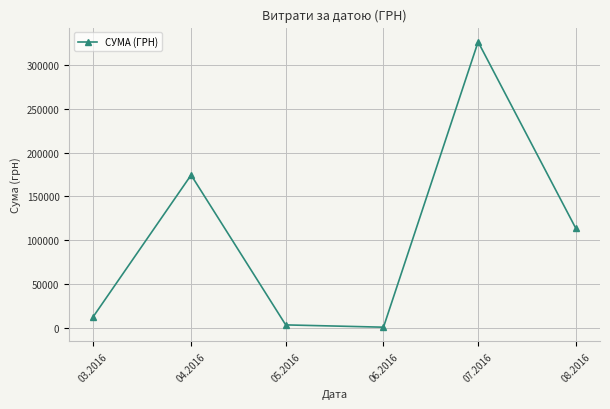

What is the value of the 1st point from the left?

12746.9